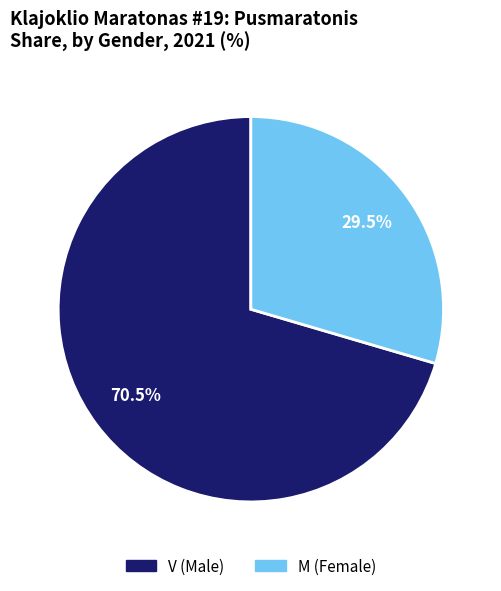

The V slice represents 83% of the pie. True or false?

False